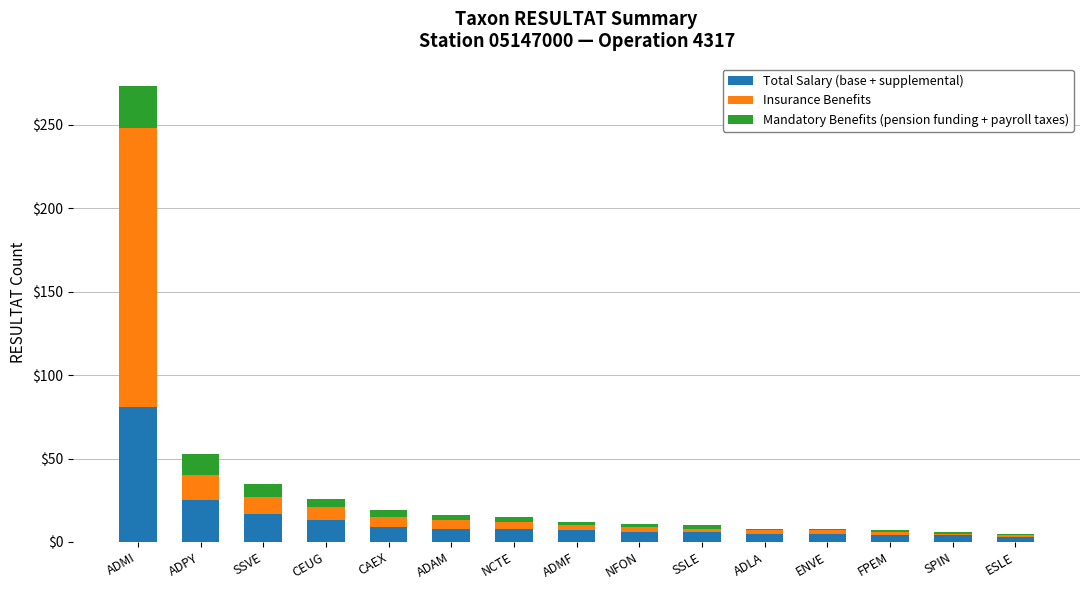

Is it true that Total Salary (base + supplemental) equals 8 at SSVE?

False